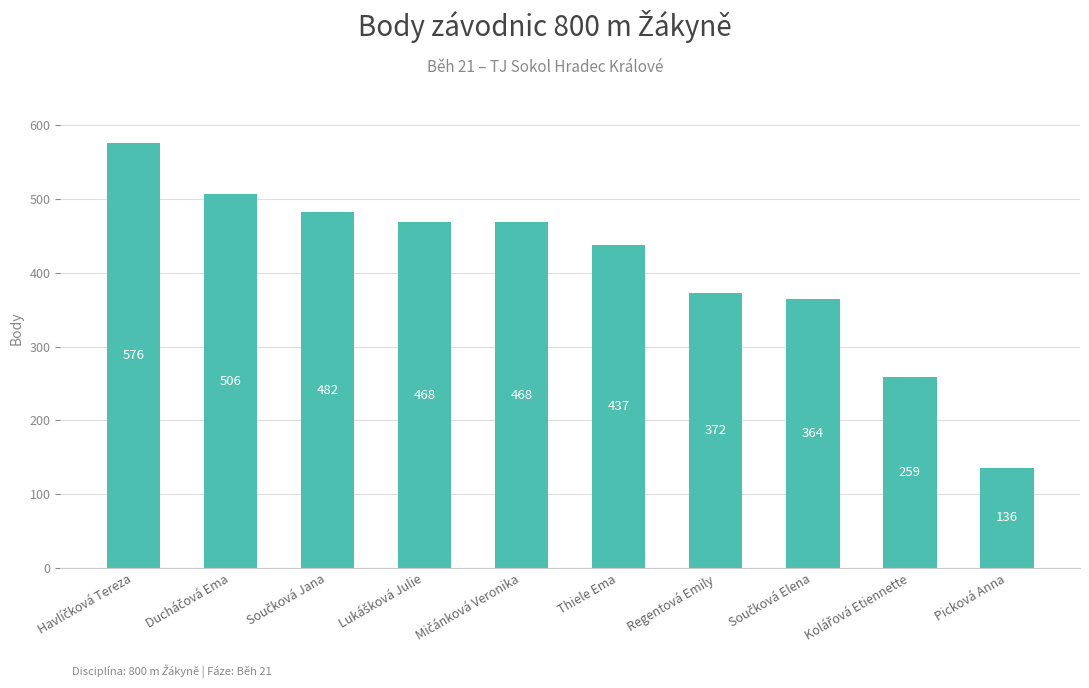

What is the value of the 8th bar from the left?

364